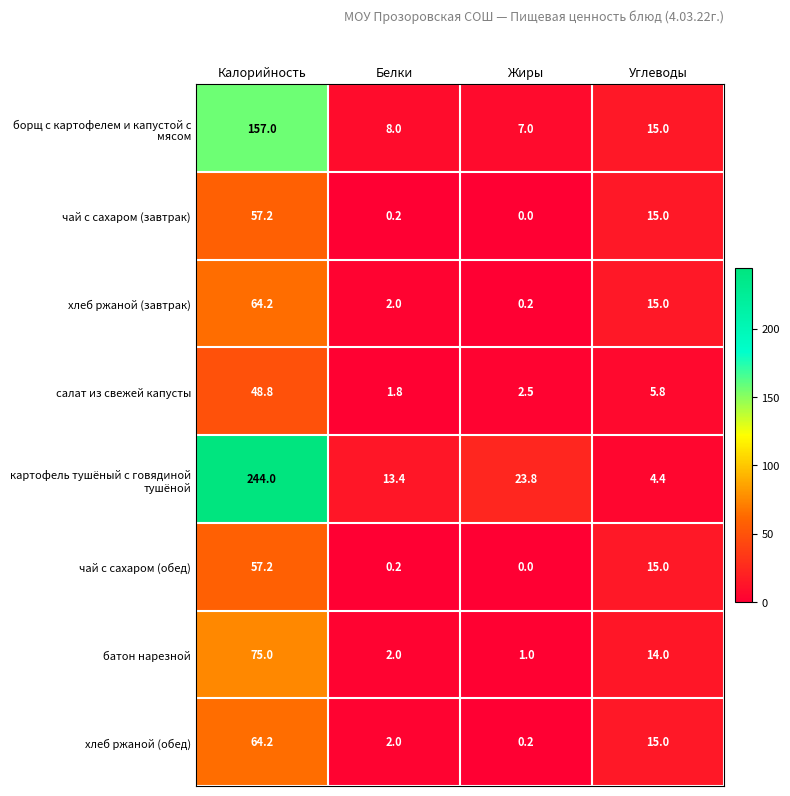

What value does the хлеб ржаной (обед) series have at Углеводы?

15.0